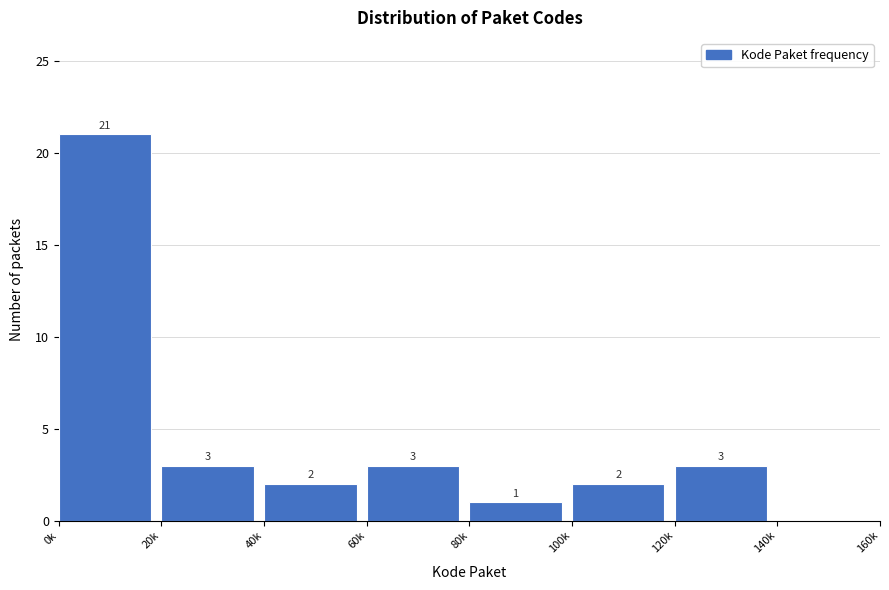

Reading left to right, what are all the values shown in this chart?

0k=21	20k=3	40k=2	60k=3	80k=1	100k=2	120k=3	140k=0